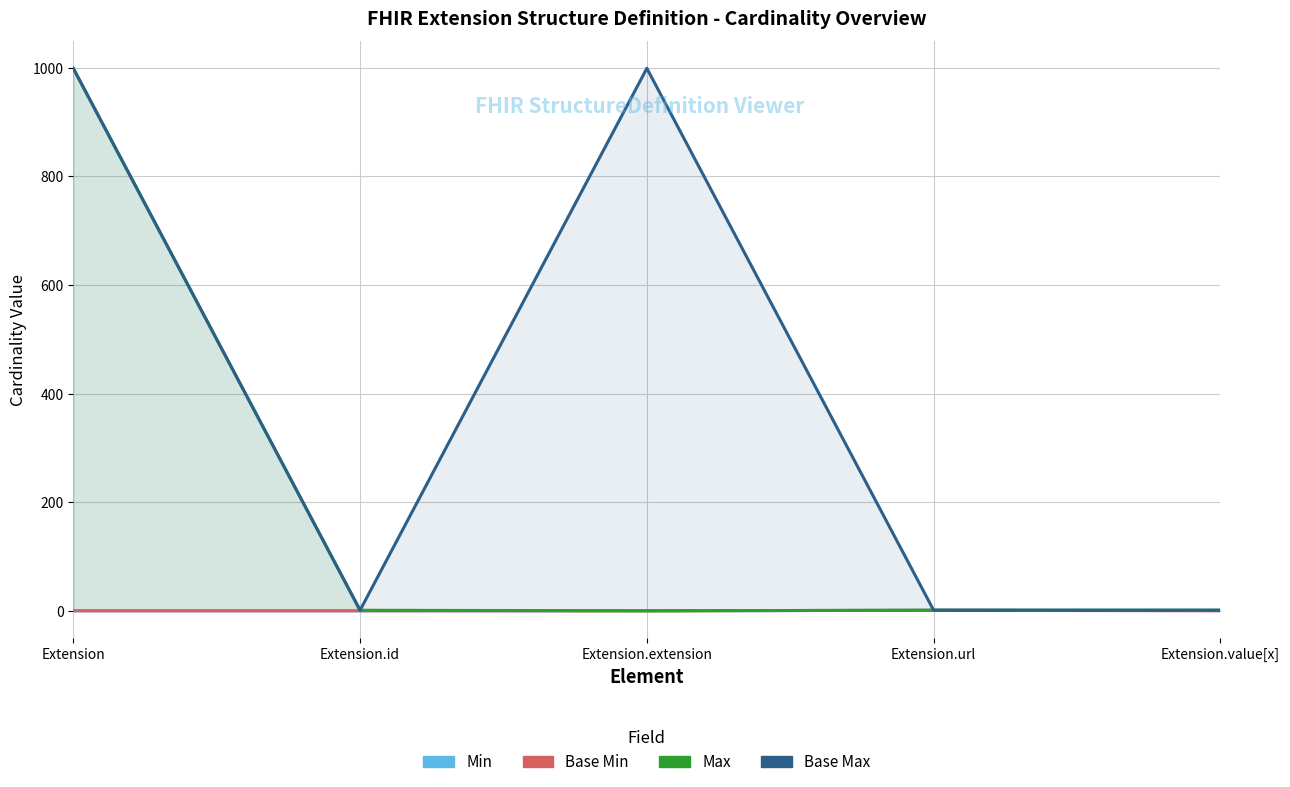

Which has a higher value, Extension.extension or Extension.id?

Extension.extension